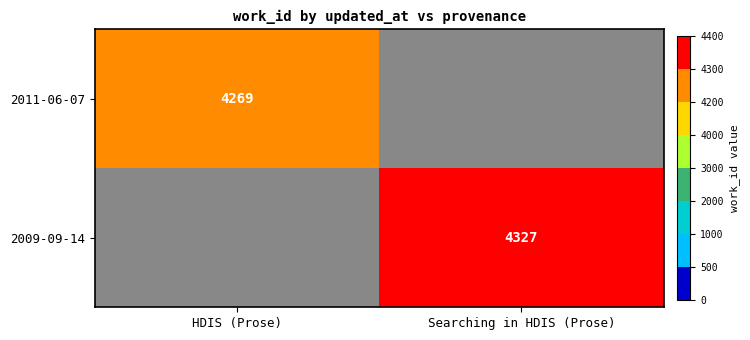

What is the greatest value displayed?

4327